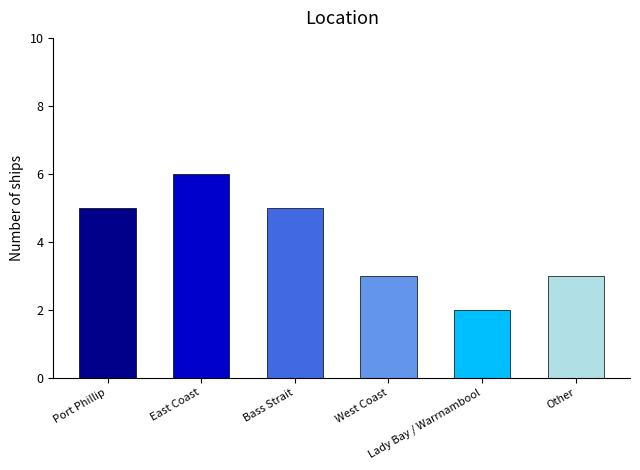

Is it true that the value at East Coast is 6?

True